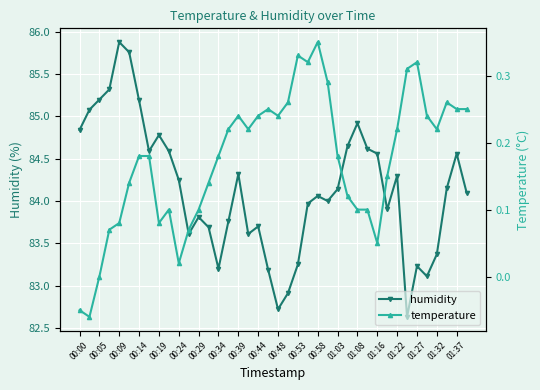

Which series has the widest spread of values?

humidity